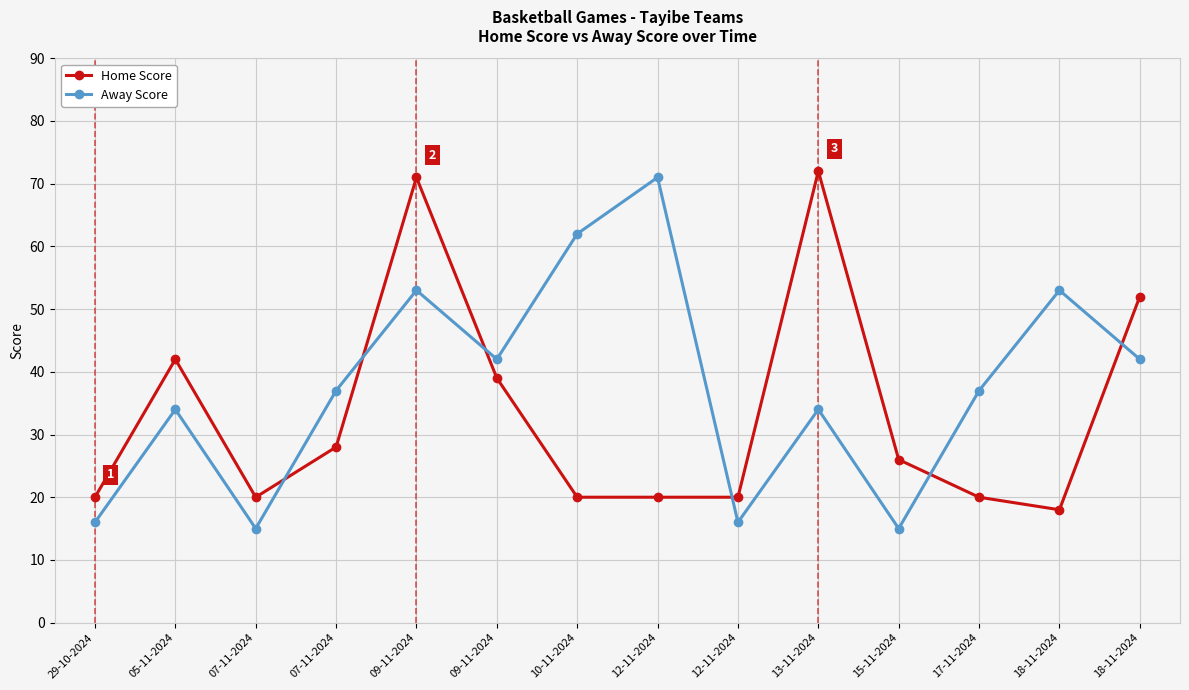

What is the value of the Away Score point at the 7th from the left?

62